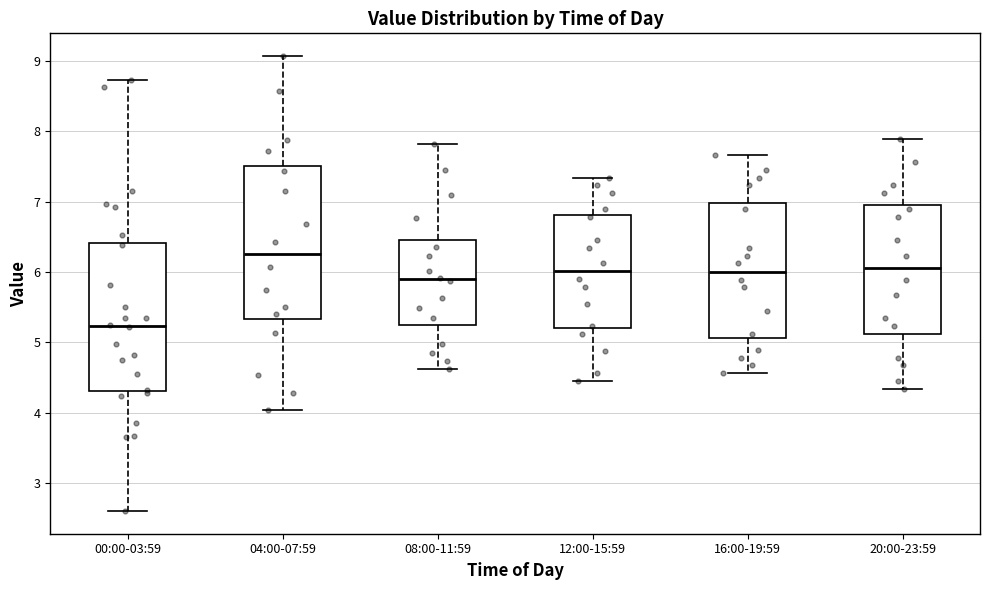

Reading left to right, transcribe this box plot: for each box, give where its median line is, the range the box spans, and where its two whiskers end, as read against the y-axis. The values are not printed on the chart, so give them approximately, as read against the axis.

00:00-03:59: median 5.2, box 4.3 to 6.4, whiskers 2.6 to 8.7
04:00-07:59: median 6.3, box 5.3 to 7.5, whiskers 4.0 to 9.1
08:00-11:59: median 5.9, box 5.3 to 6.5, whiskers 4.6 to 7.8
12:00-15:59: median 6.0, box 5.2 to 6.8, whiskers 4.5 to 7.3
16:00-19:59: median 6.0, box 5.1 to 7.0, whiskers 4.6 to 7.7
20:00-23:59: median 6.1, box 5.1 to 6.9, whiskers 4.3 to 7.9